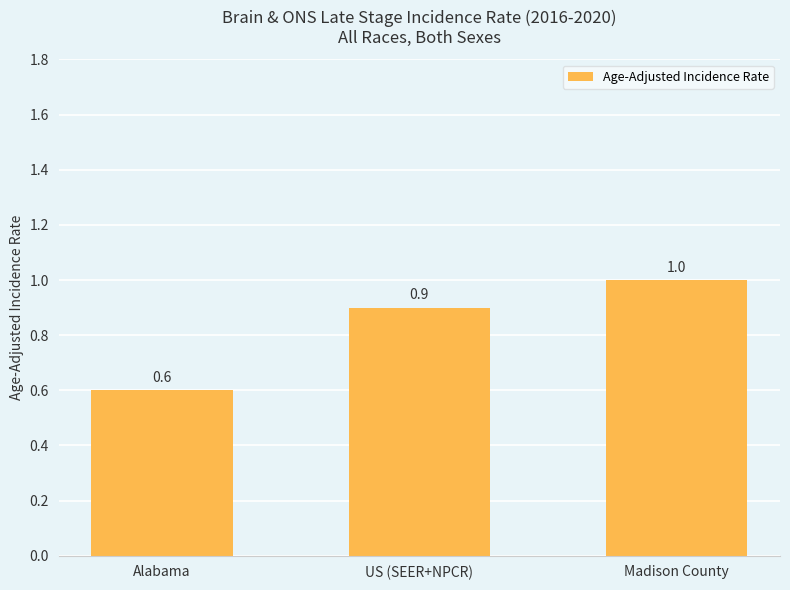

What is the label of the 2nd bar from the right?

US (SEER+NPCR)